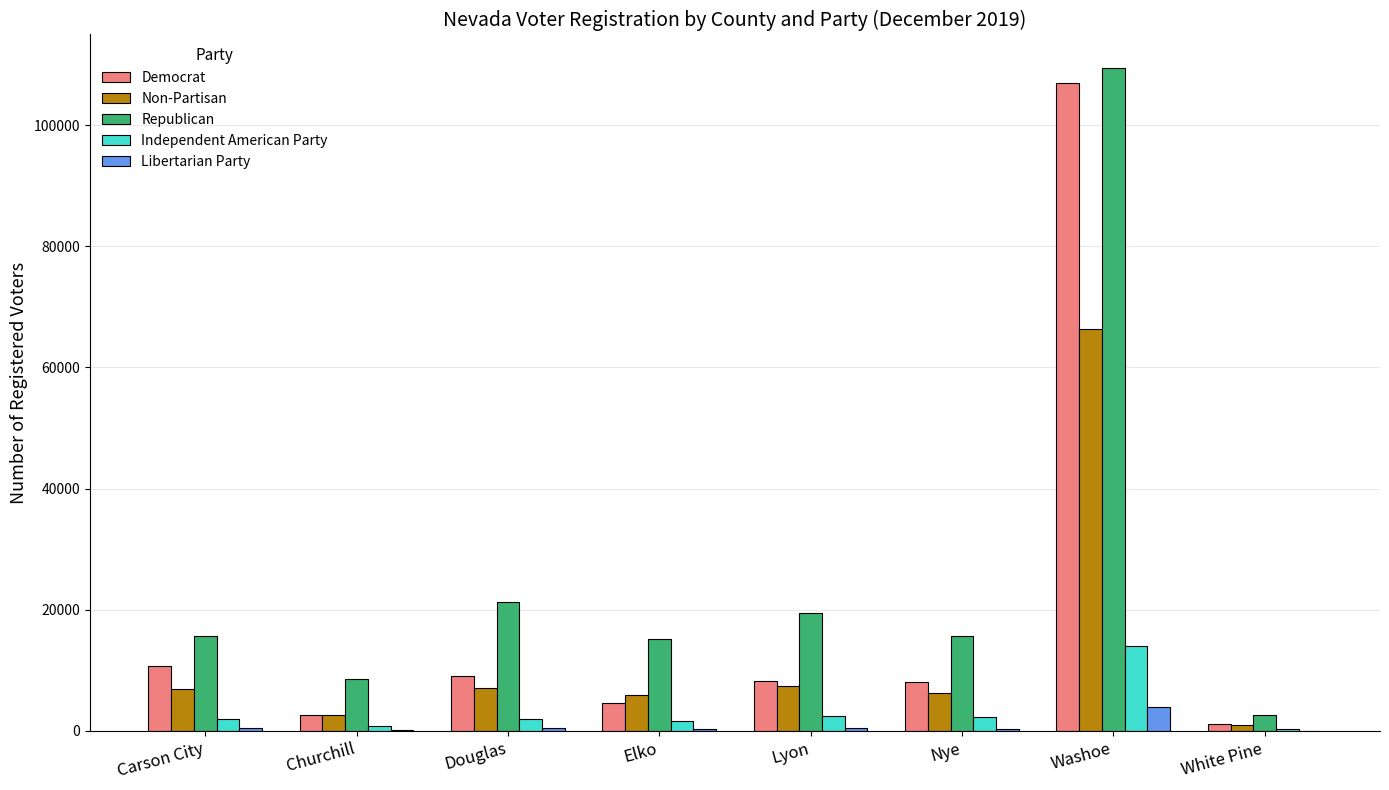

How many distinct data groups are displayed?

5